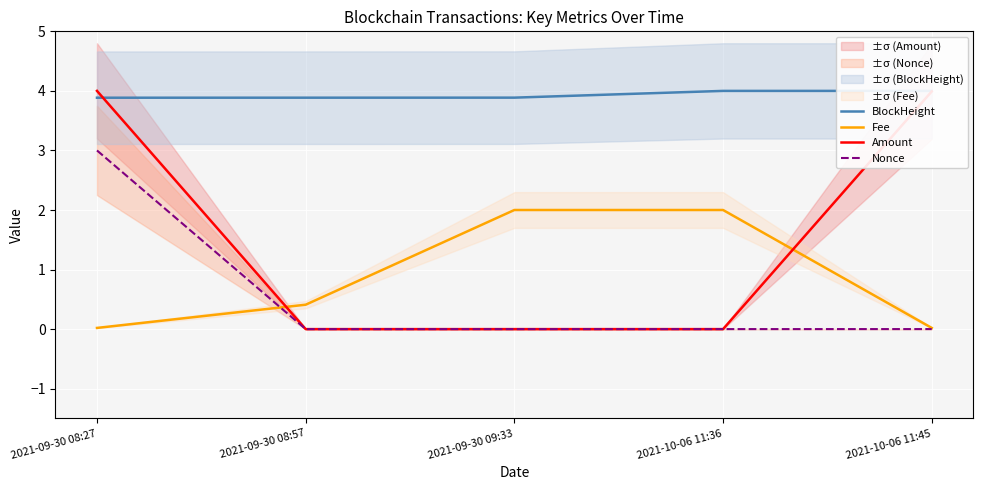

List the series in order of their peak value, lowest first.

Fee, Nonce, BlockHeight, Amount